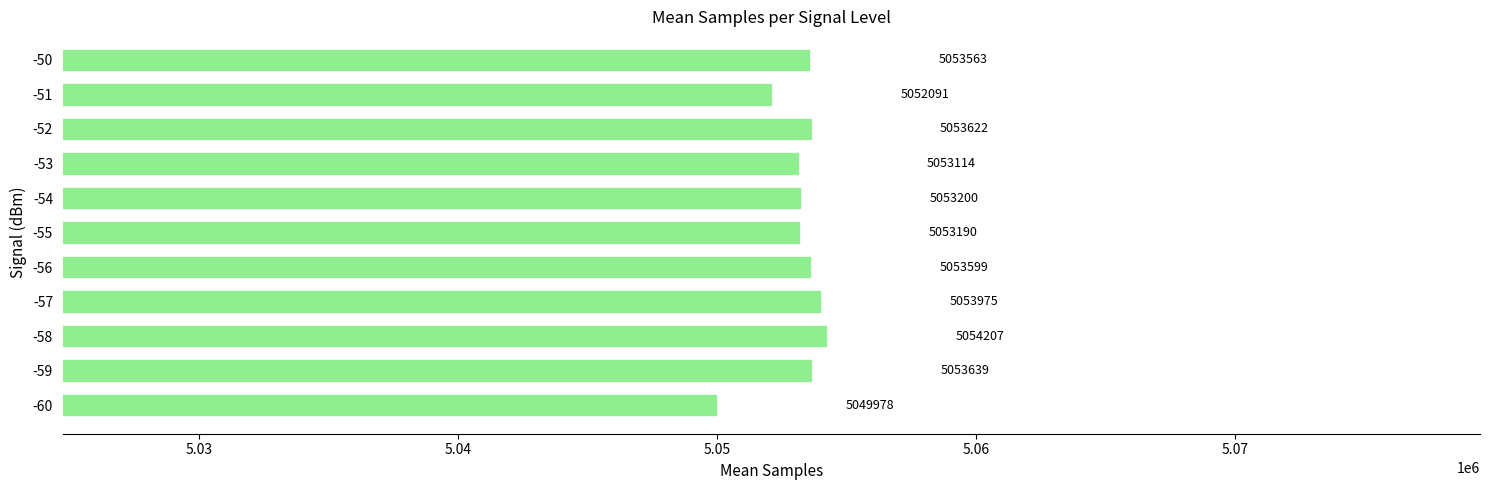

Which has a higher value, -50 or -57?

-57